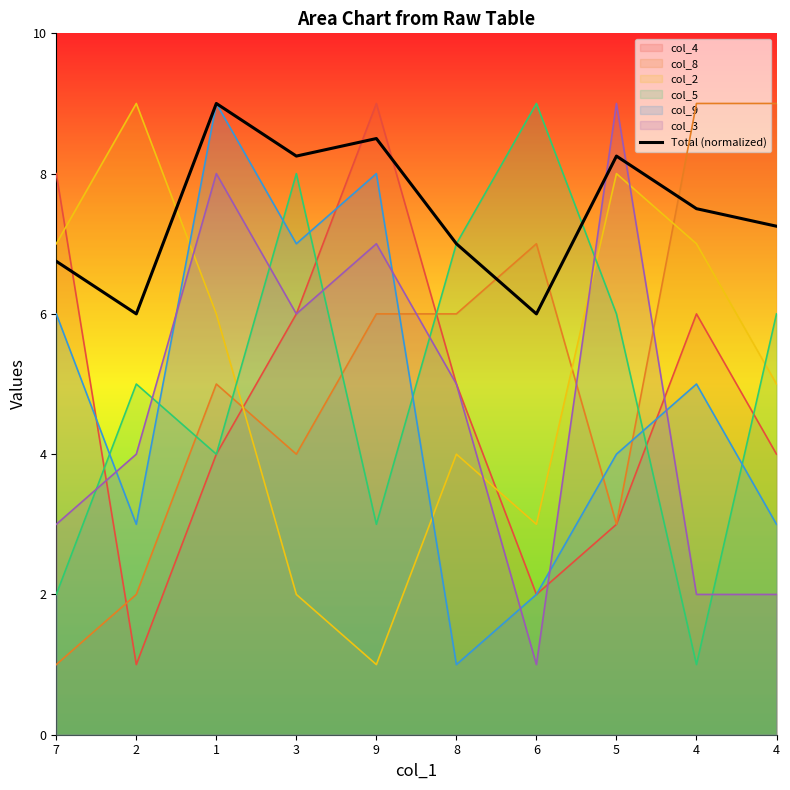

How many categories are shown in the chart?

10